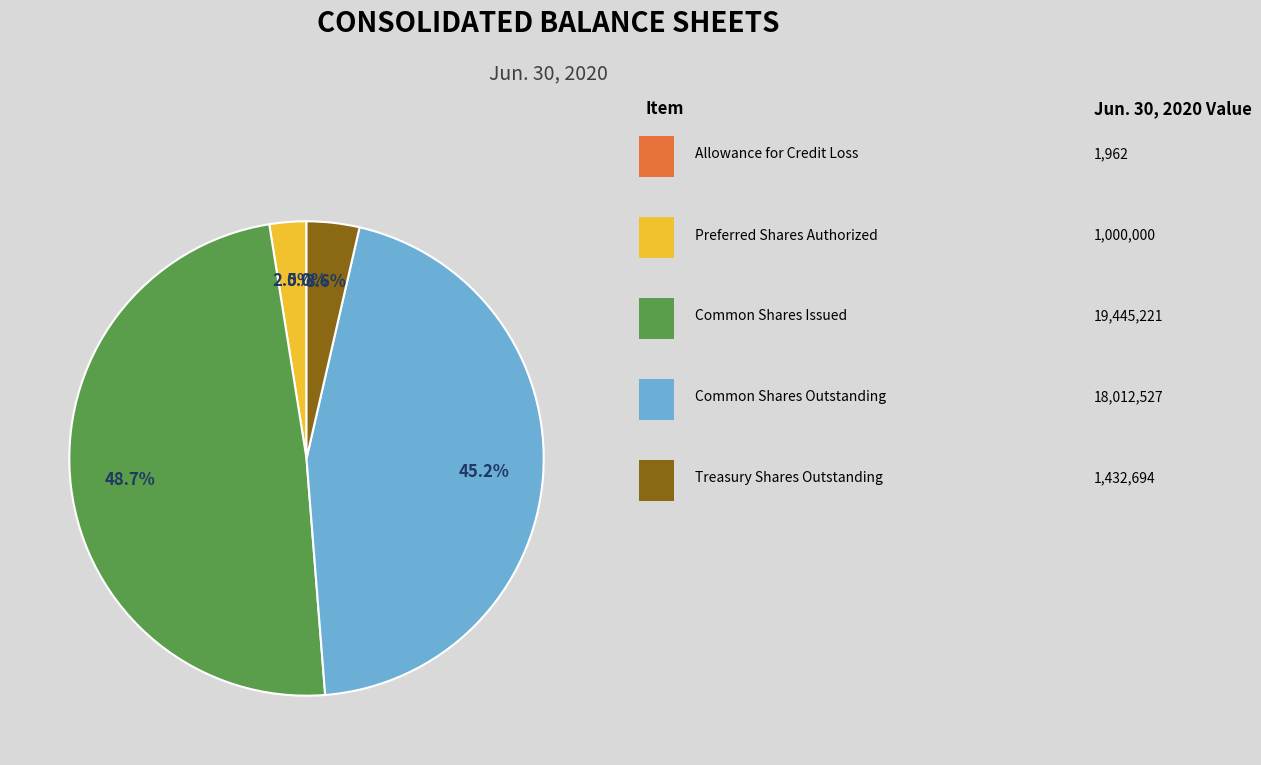

Does any single category account for the majority?

No